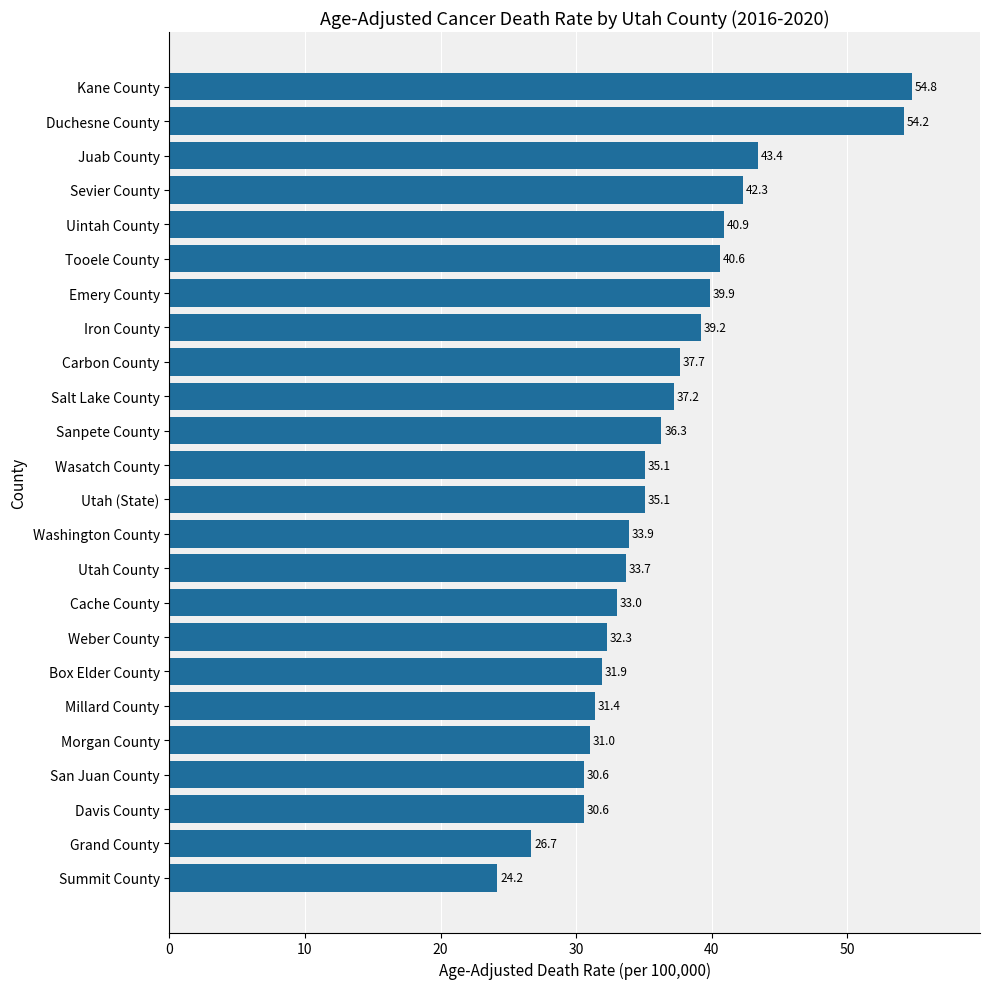

The chart shows a value of 44.4 at Millard County. True or false?

False